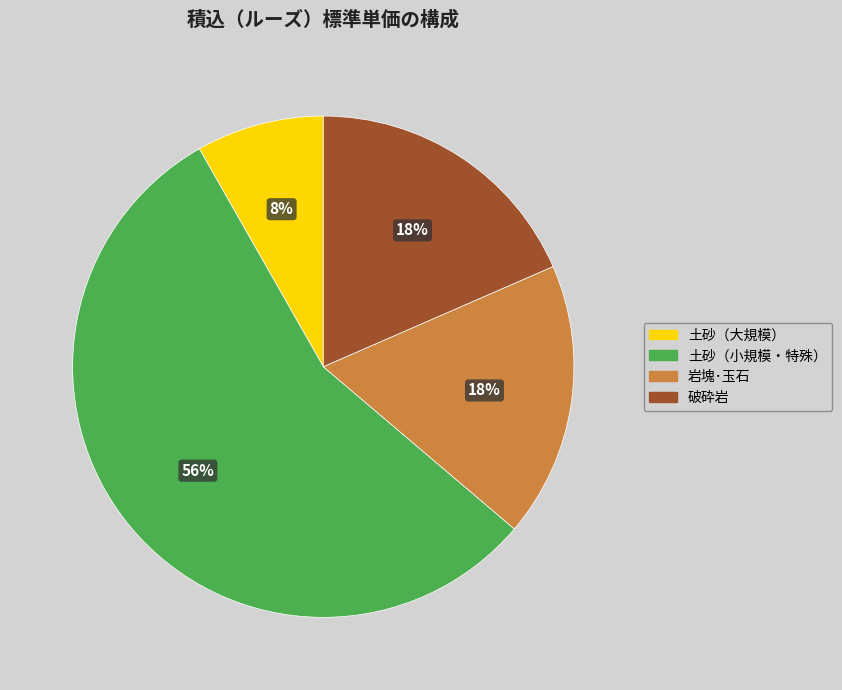

To the nearest percent, what is the average slice percentage?

25%